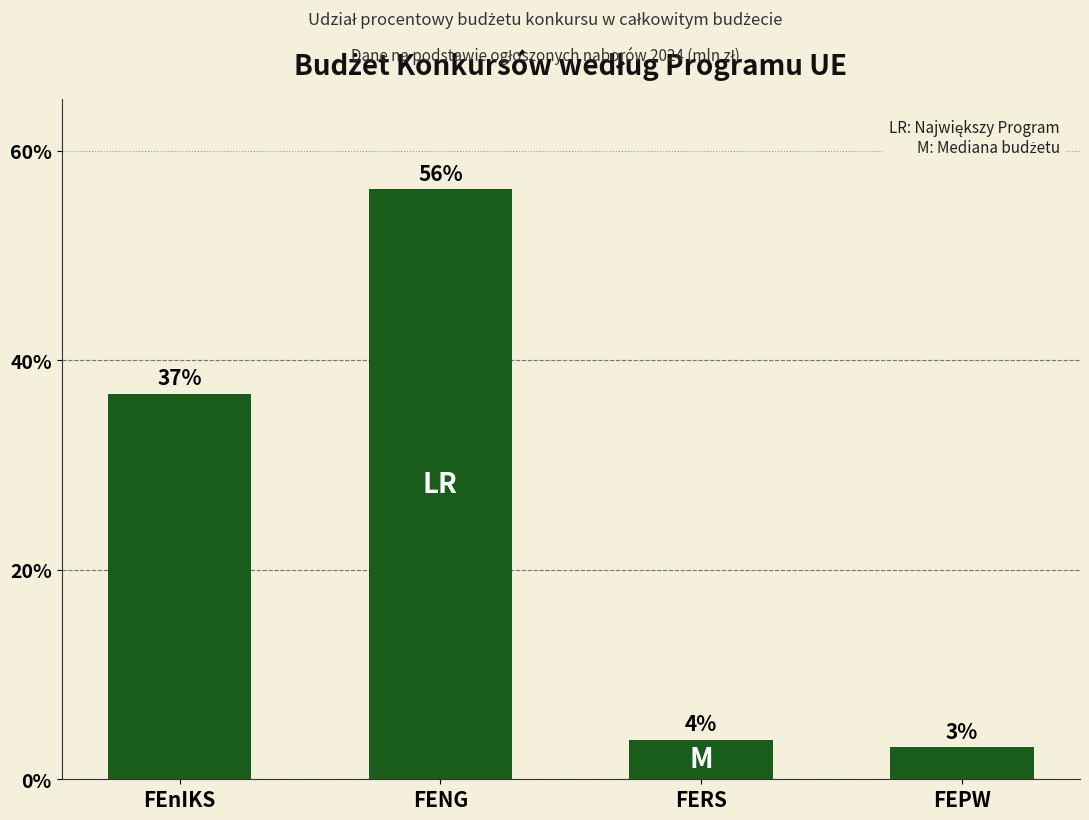

How many values are below 36?

2